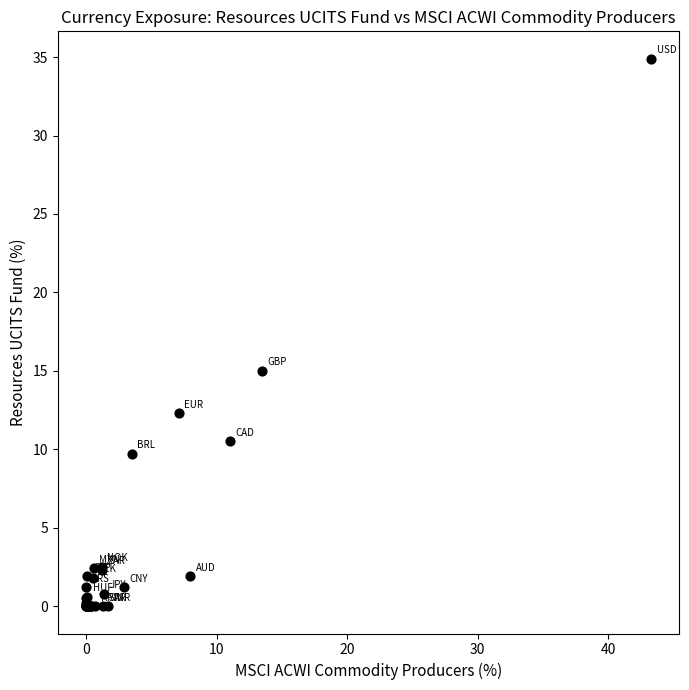

What Y value in the scatter plot is closest to 17?

15.0